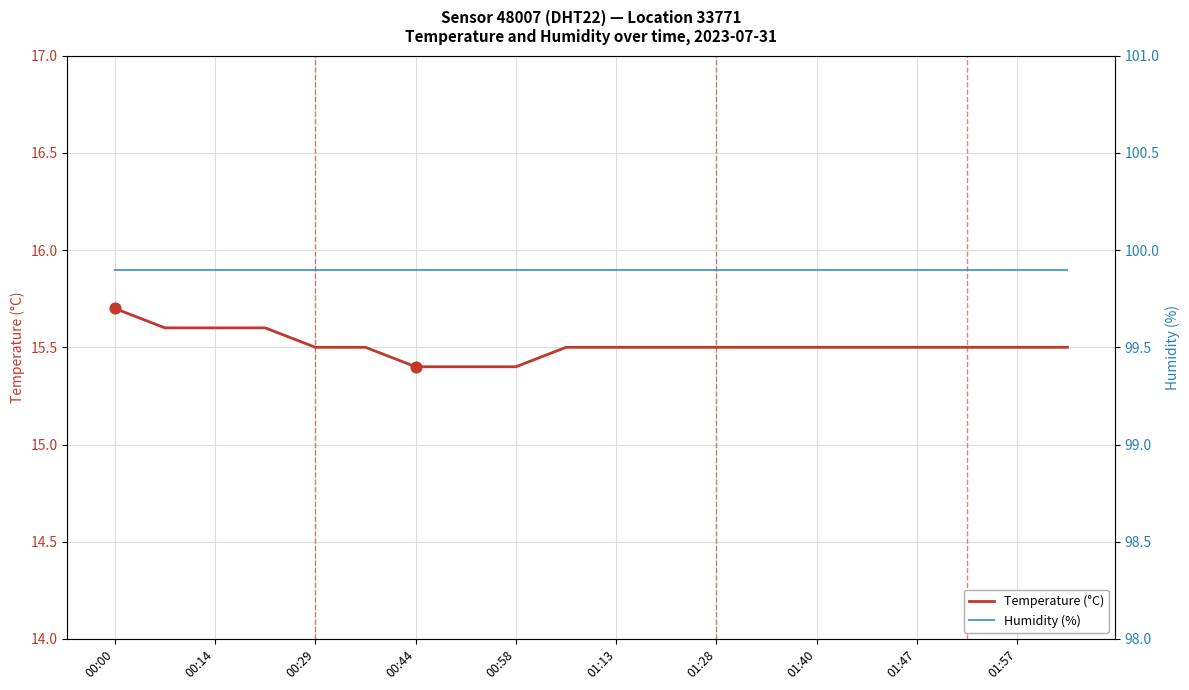

Which series has the largest Y range (max minus min)?

Temperature (°C)